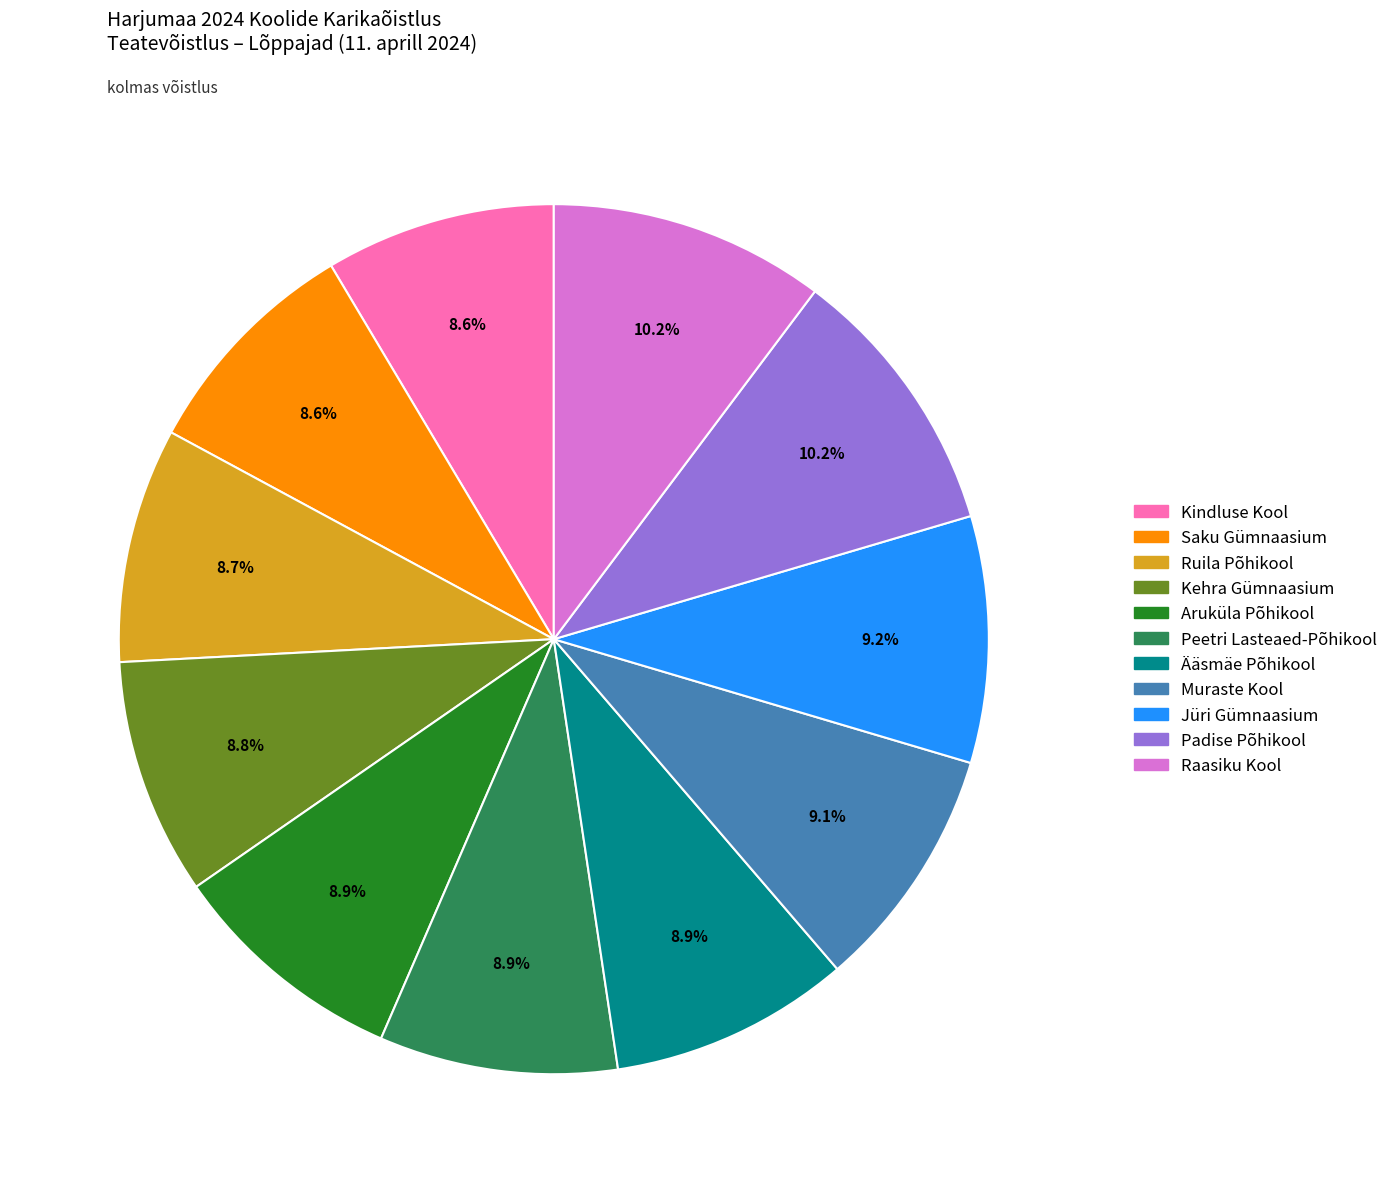

How much of the chart is everything except Jüri Gümnaasium?

90.8%